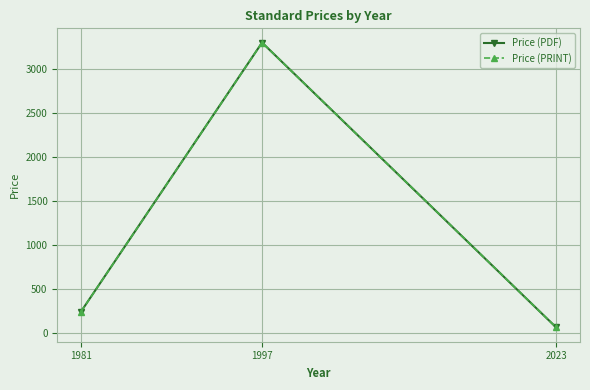

What is the value of the Price (PRINT) point at the 2nd from the left?

3300